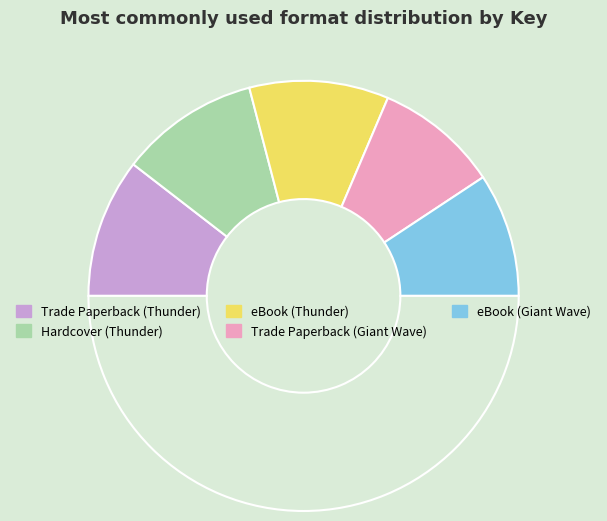

Which slice is the largest?

Trade Paperback (Thunder)